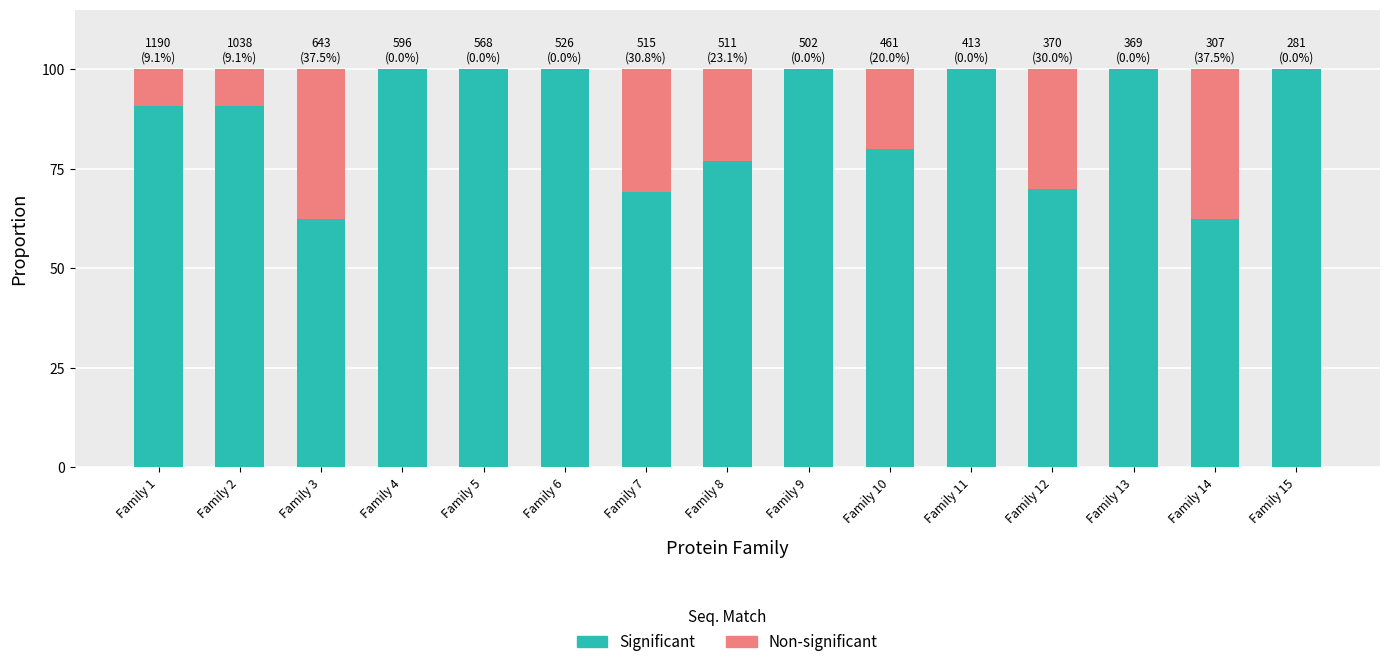

What is the total value across all series at Family 1?

100.0